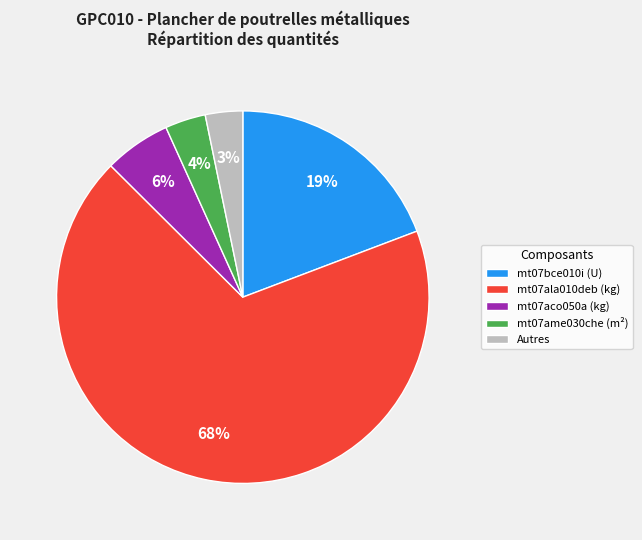

Which category accounts for the majority?

mt07ala010deb (kg)